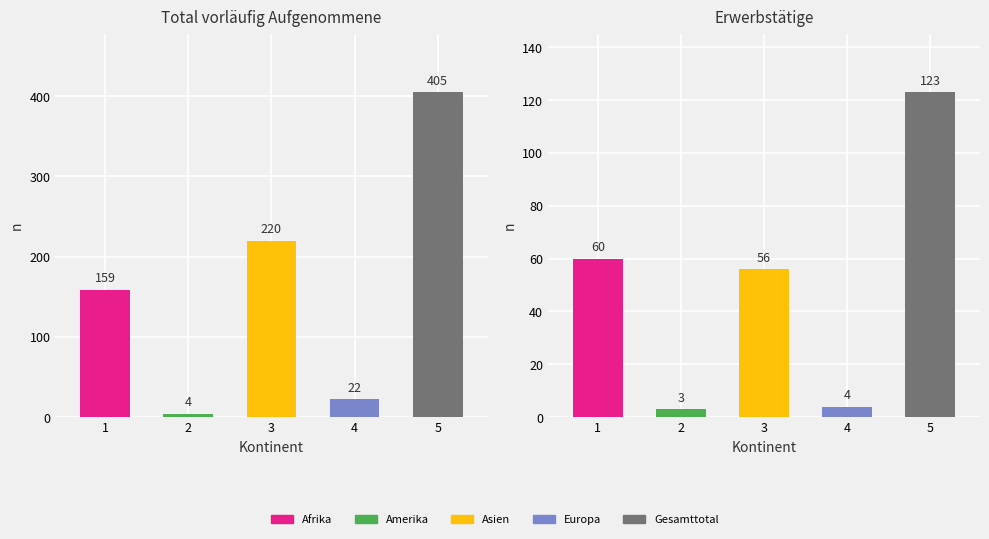

Which category has the lowest value across all series?

Amerika